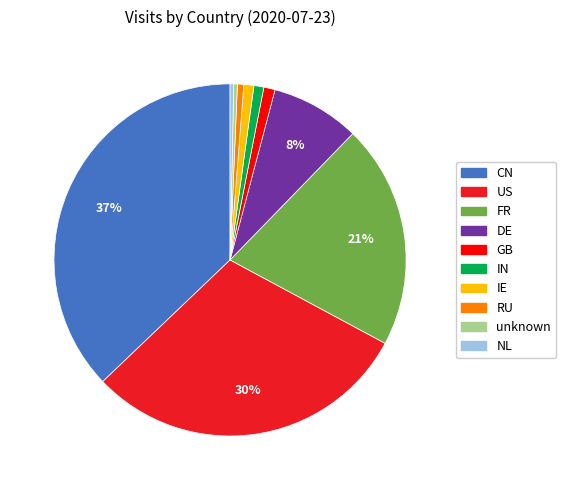

To the nearest percent, what portion does RU represent?

1%